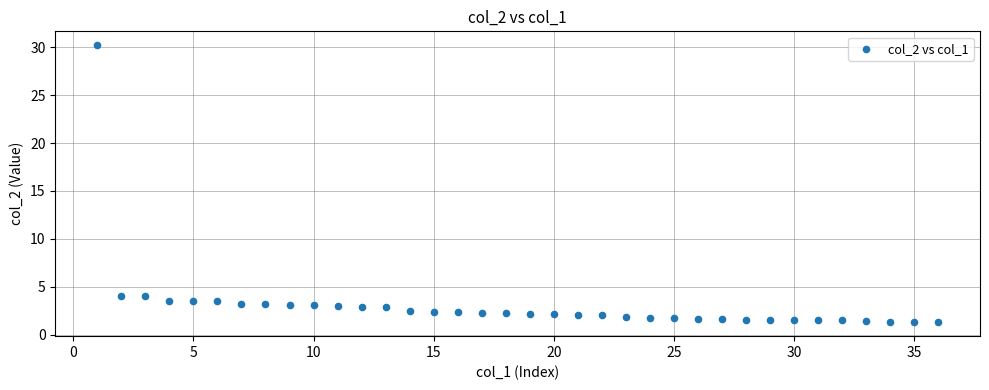

What is the range of X values (max minus min)?

35.0